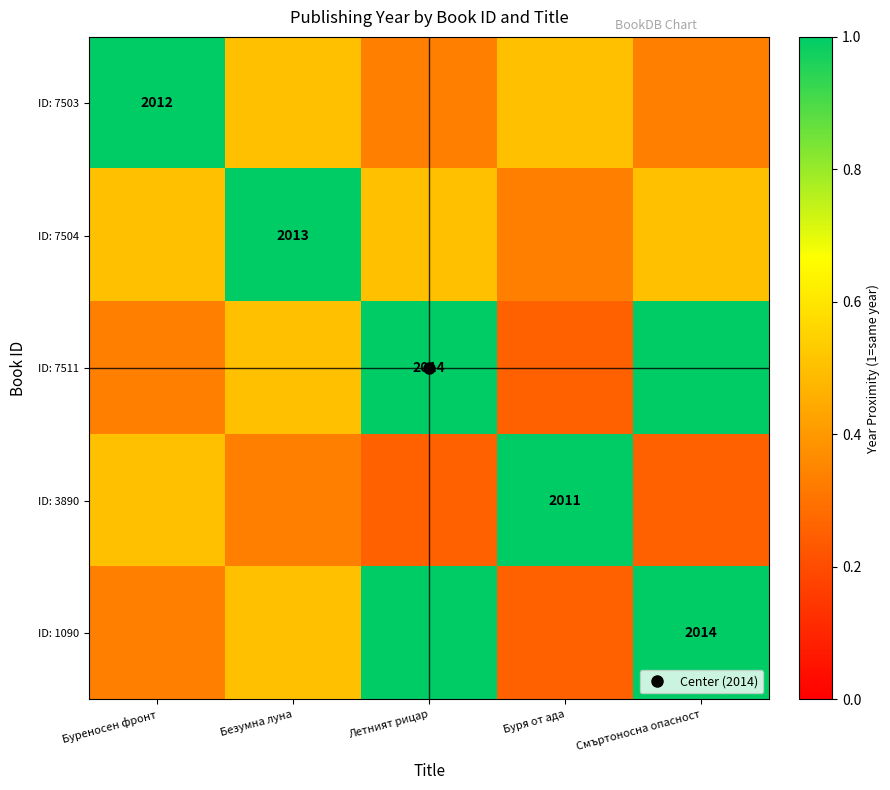

What is the greatest value displayed?

1.0